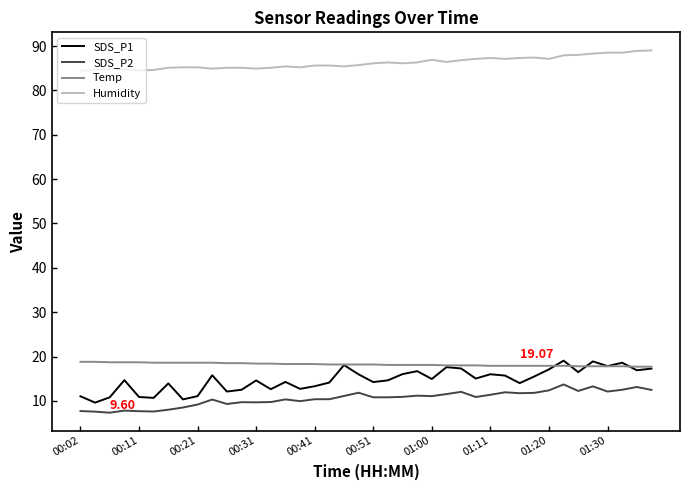

True or false: Humidity and SDS_P2 cross at least once.

False